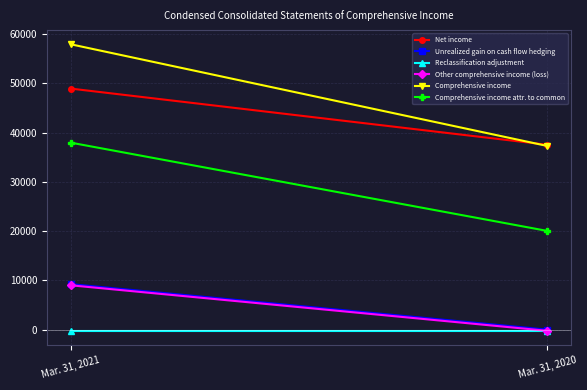

Which series has the largest total across all categories?

Comprehensive income